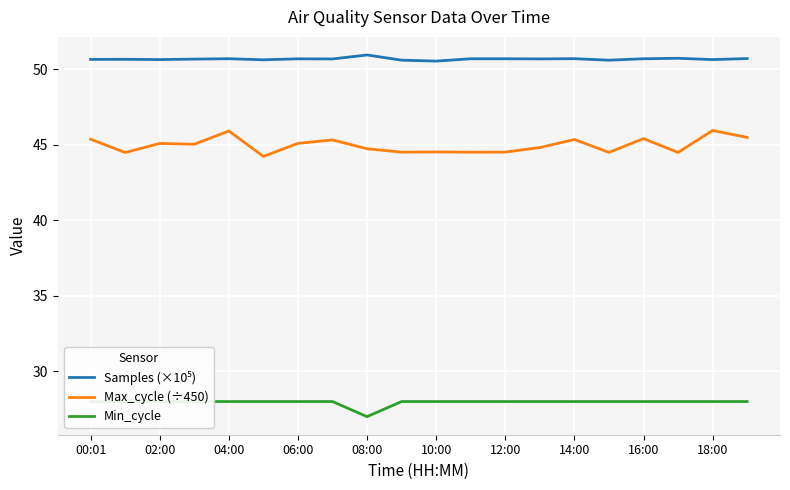

Is this an area chart (filled region under the line)?

No